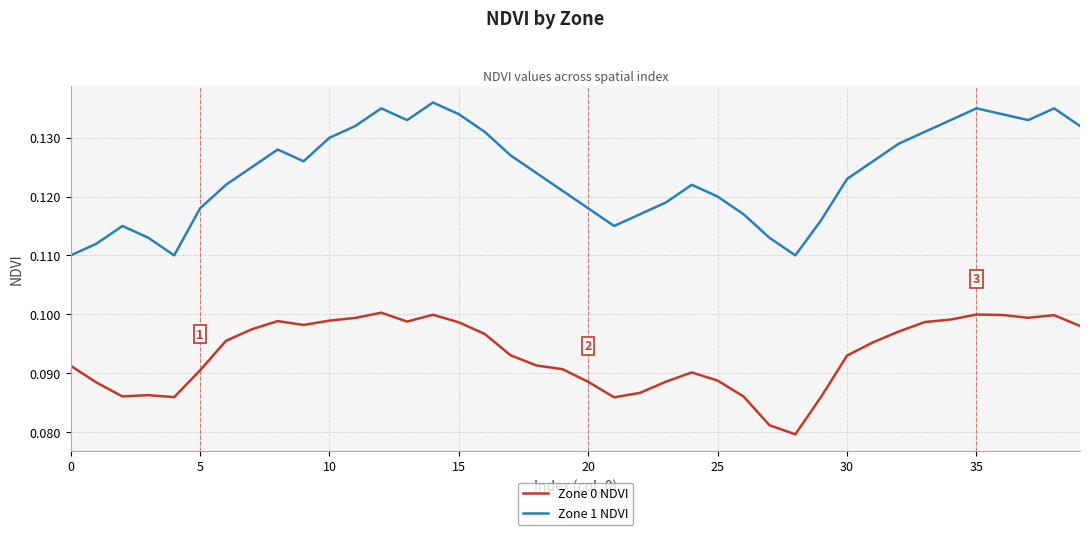

True or false: Zone 0 NDVI and Zone 1 NDVI cross at least once.

False